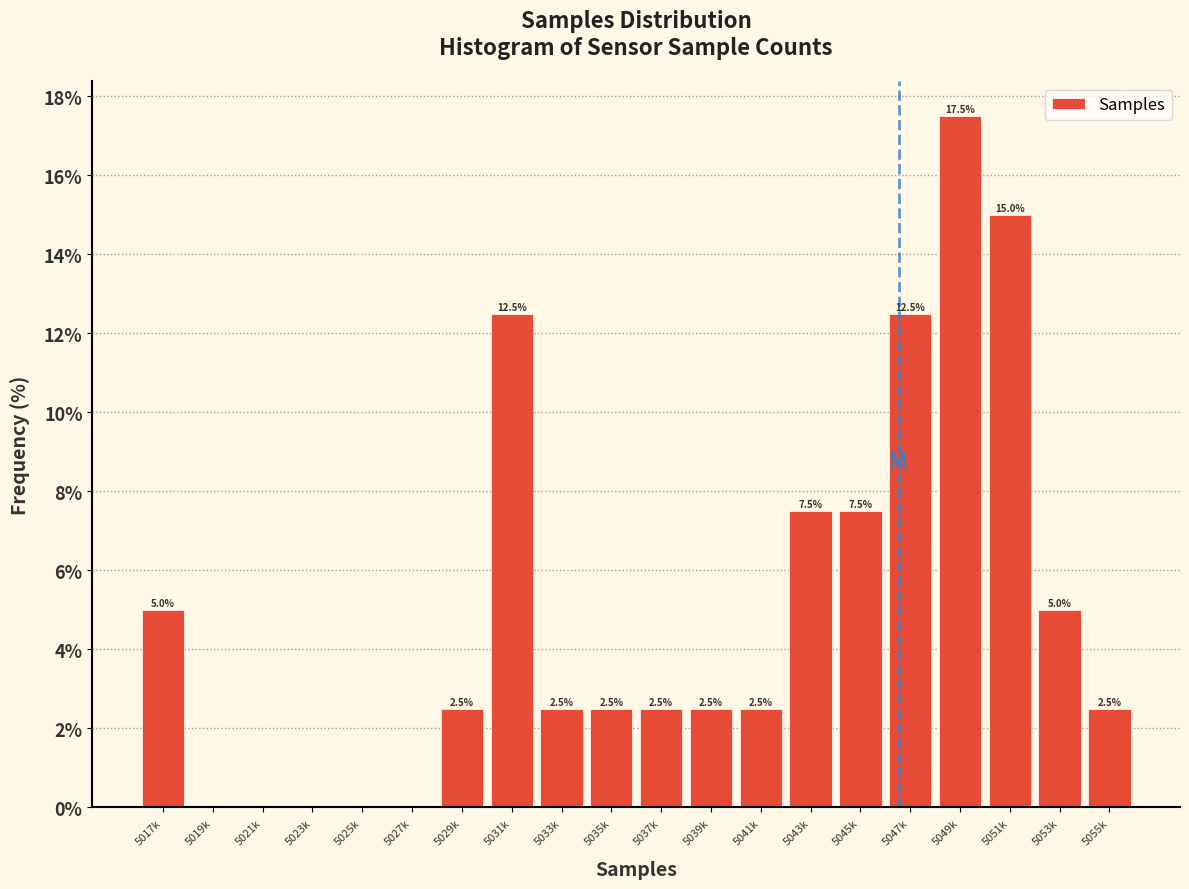

Reading left to right, transcribe all the data shown in this chart.

5017k=5.0	5019k=0.0	5021k=0.0	5023k=0.0	5025k=0.0	5027k=0.0	5029k=2.5	5031k=12.5	5033k=2.5	5035k=2.5	5037k=2.5	5039k=2.5	5041k=2.5	5043k=7.5	5045k=7.5	5047k=12.5	5049k=17.5	5051k=15.0	5053k=5.0	5055k=2.5